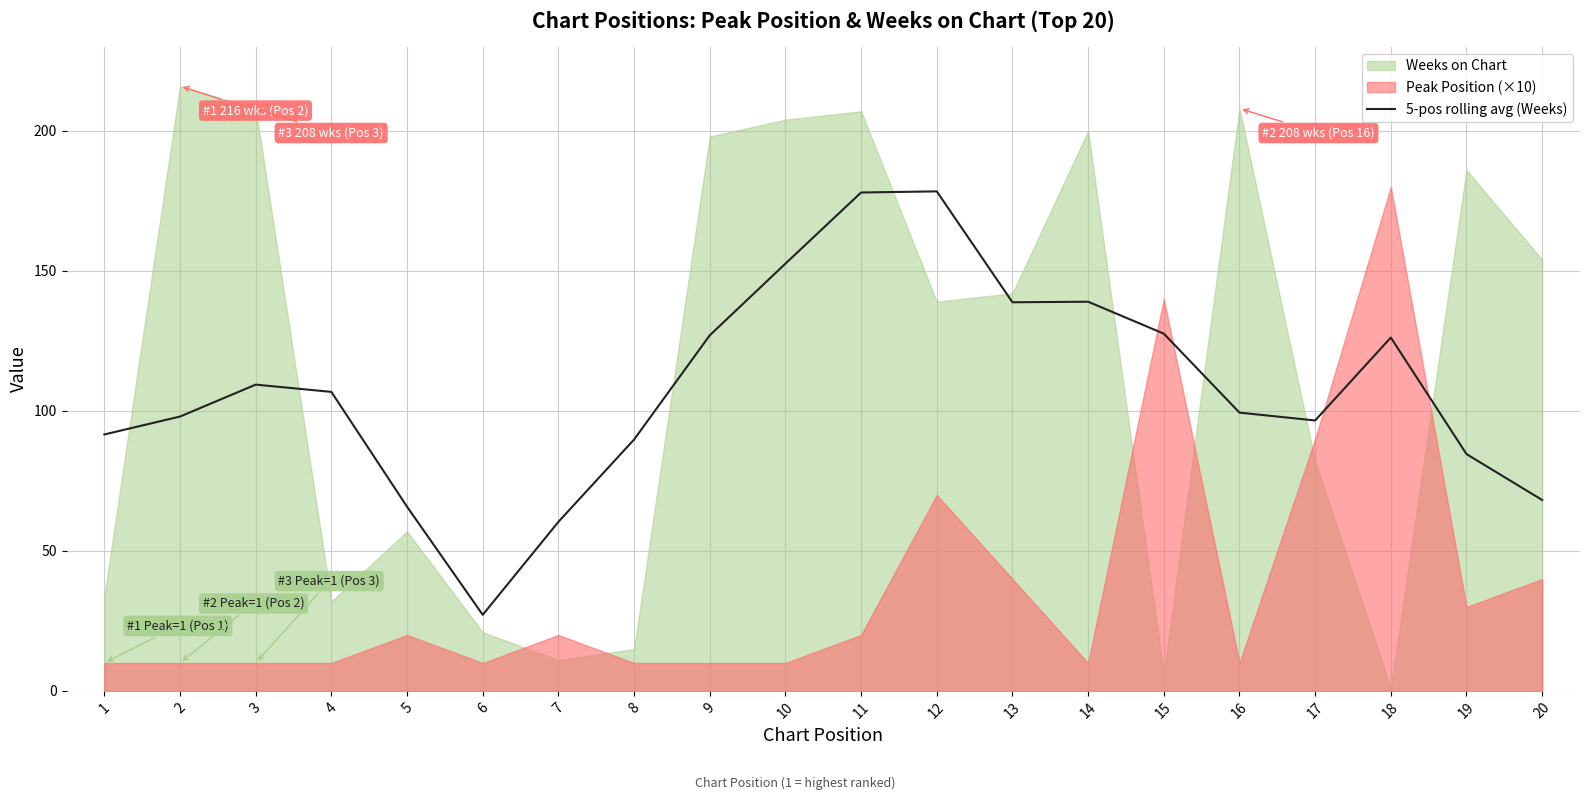

Reading left to right, transcribe all the data shown in this chart.

91.6	98.0	109.4	106.8	65.8	27.2	60.4	89.8	127.0	152.6	178.0	178.4	138.8	139.0	127.6	99.4	96.6	126.2	84.6	68.2